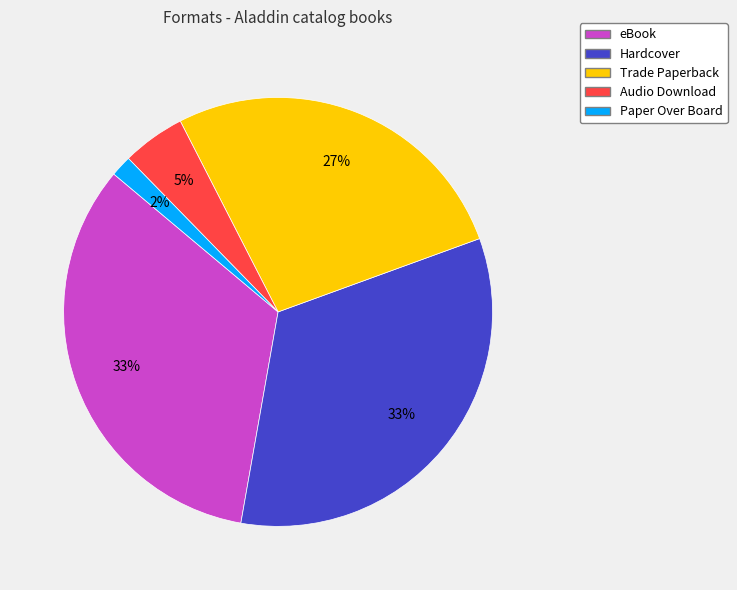

Approximately how many times larger is the value at Paper Over Board compared to Trade Paperback?

0.1